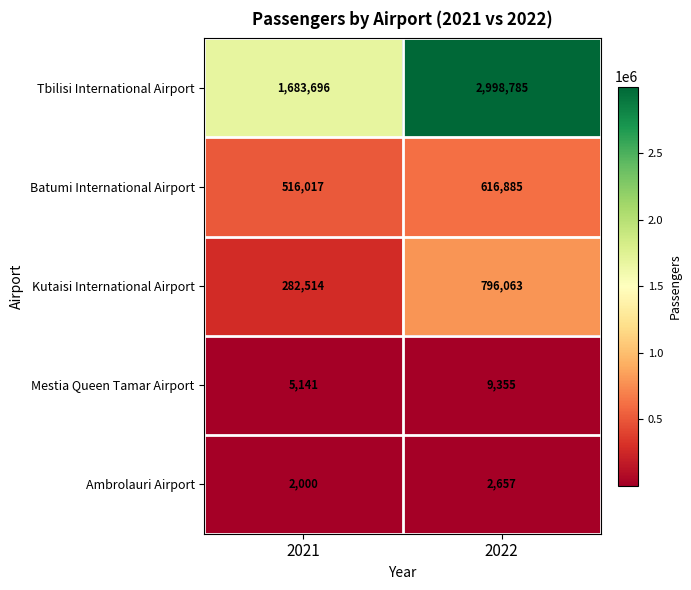

What is the approximate value of Kutaisi International Airport at 2022?

796063